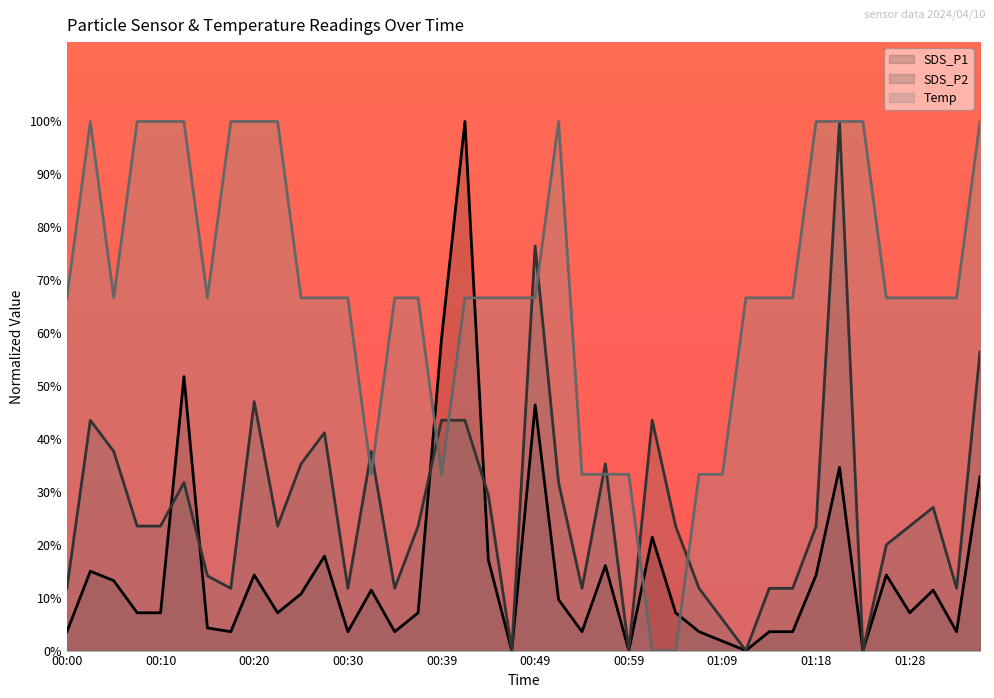

What is the sum of the Temp values at 00:05 and 00:12?

1.7